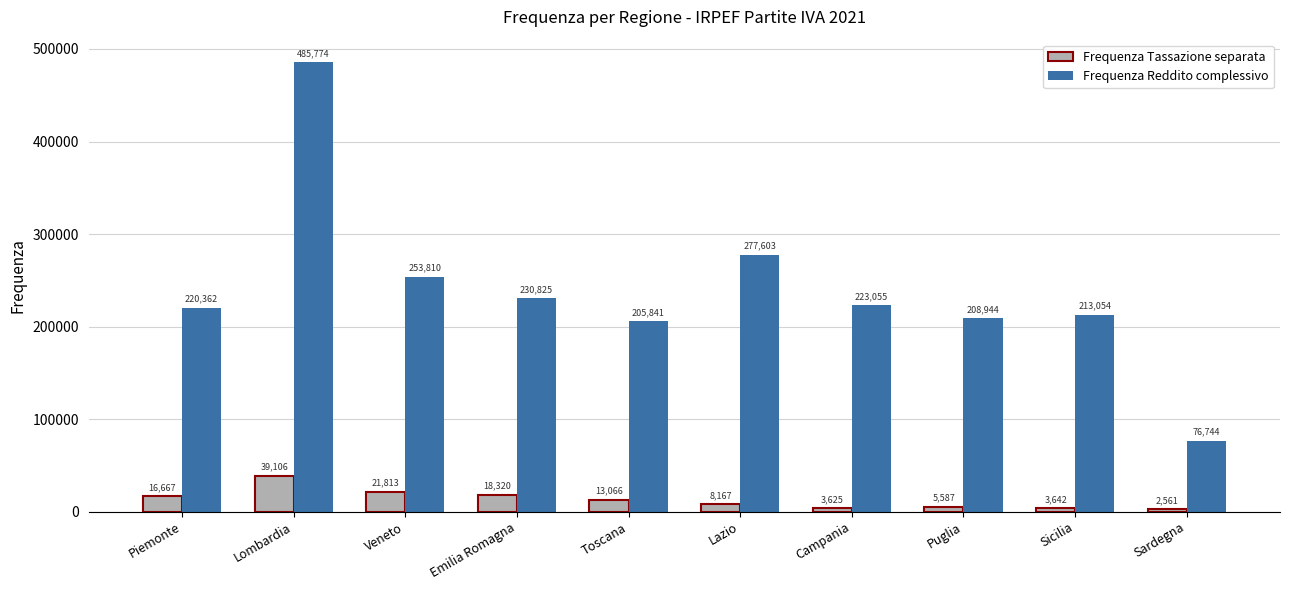

Does the chart contain any negative values?

No